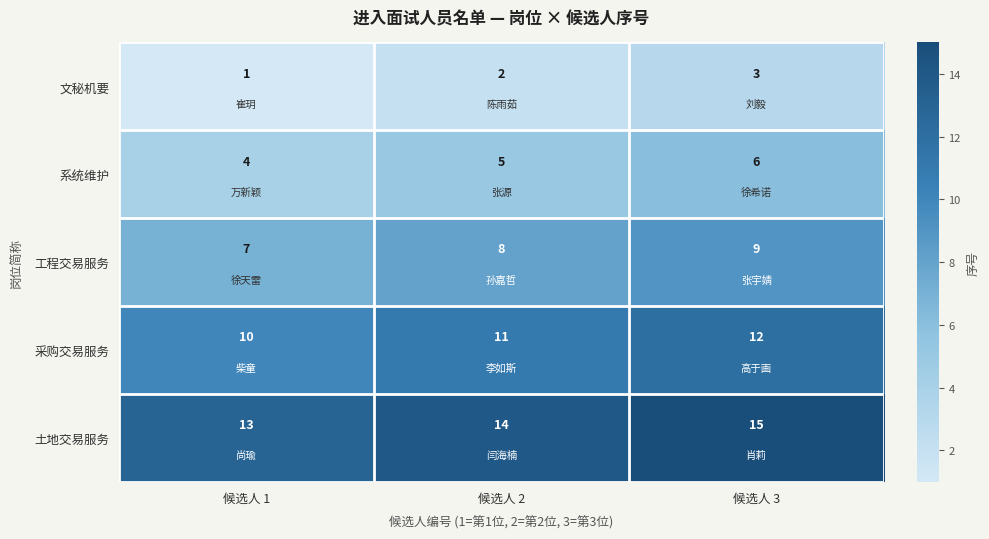

Is the value of 土地交易服务 at 候选人 1 greater than the value of 文秘机要 at 候选人 2?

Yes